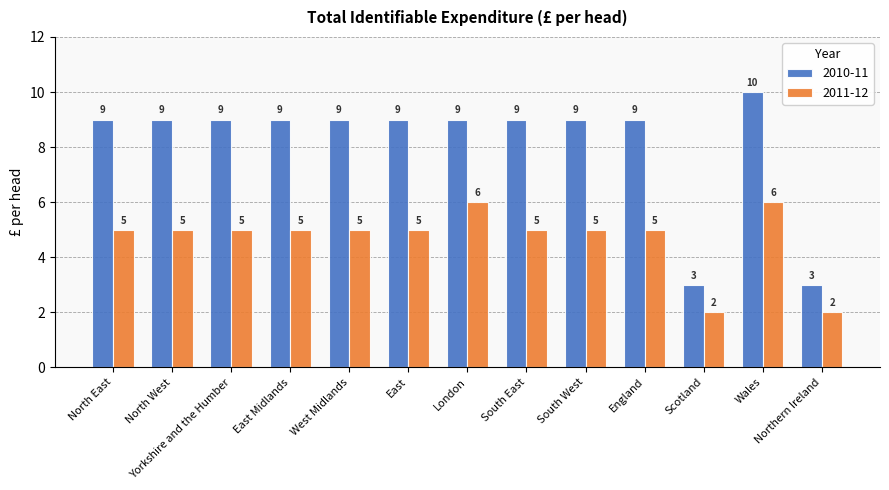

Reading left to right, extract all data points from this chart.

2010-11: 9	9	9	9	9	9	9	9	9	9	3	10	3
2011-12: 5	5	5	5	5	5	6	5	5	5	2	6	2